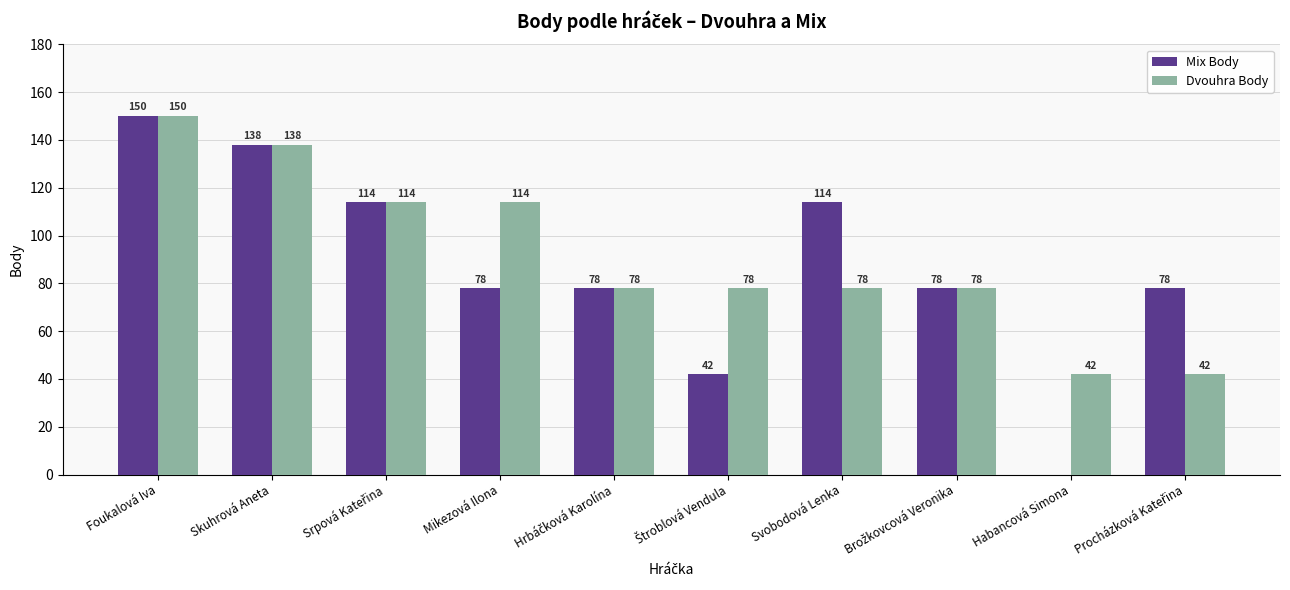

How many series are shown in this chart?

2